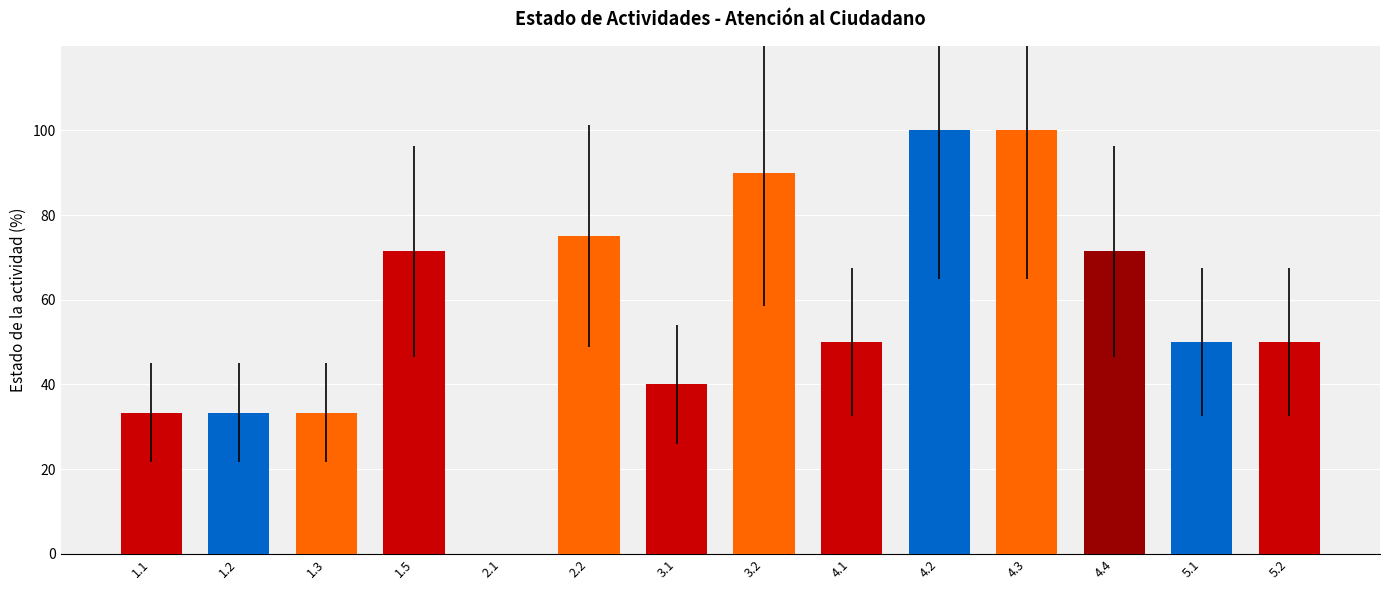

What is the change in value from 3.2 to 5.1?

-40.0